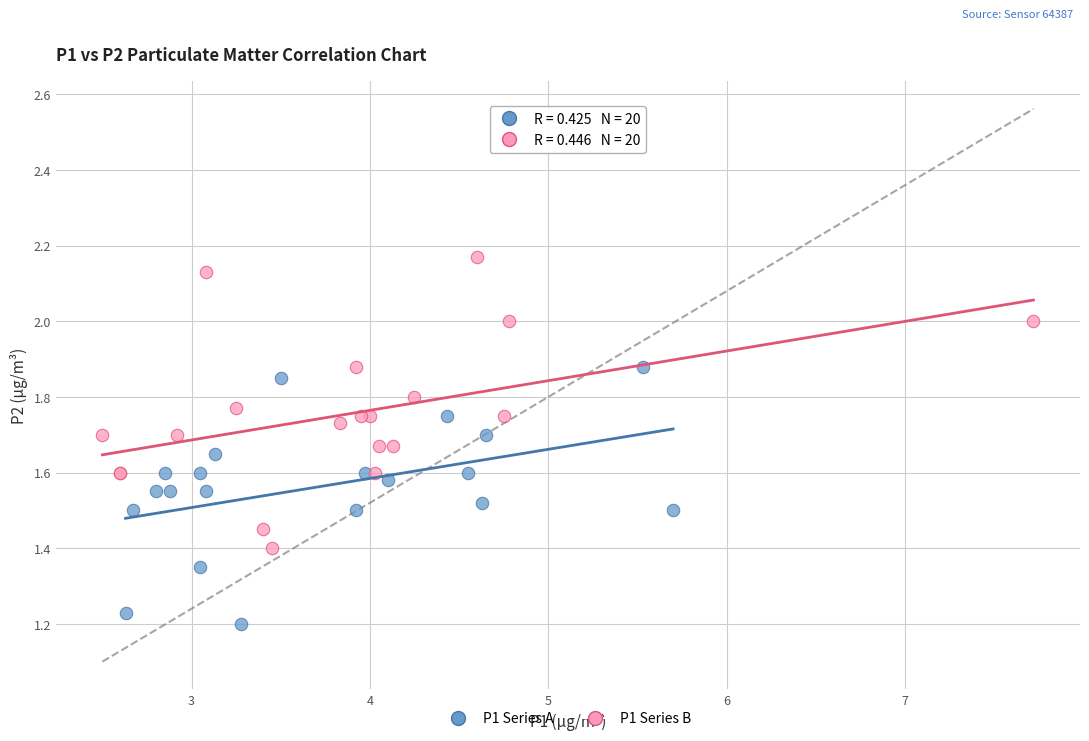

Which series has the widest spread of Y values?

P1 Series B